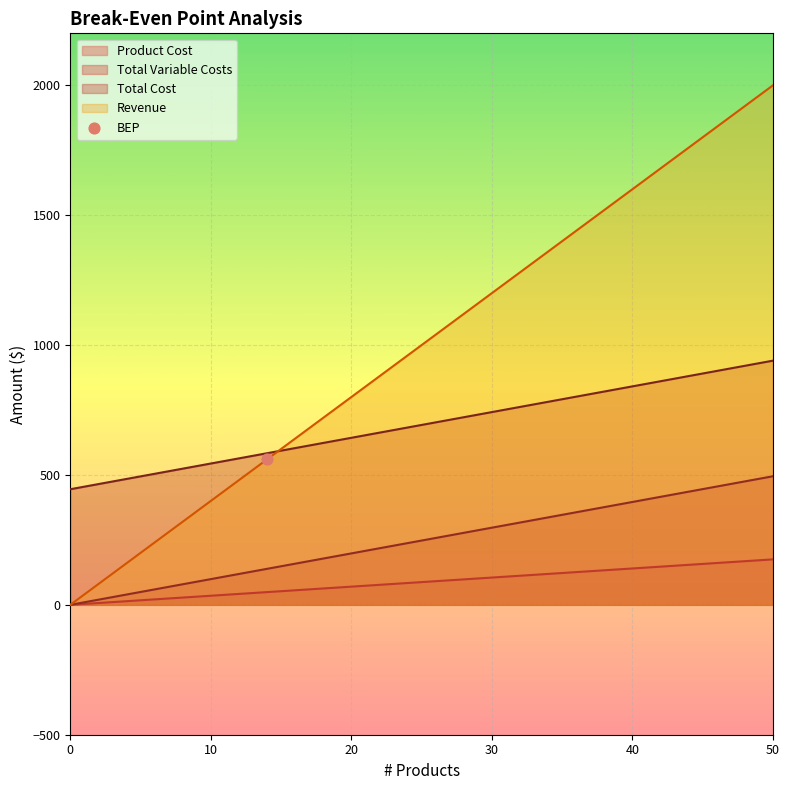

Is the value of Total Variable Costs at 40 greater than the value of Product Cost at 50?

Yes